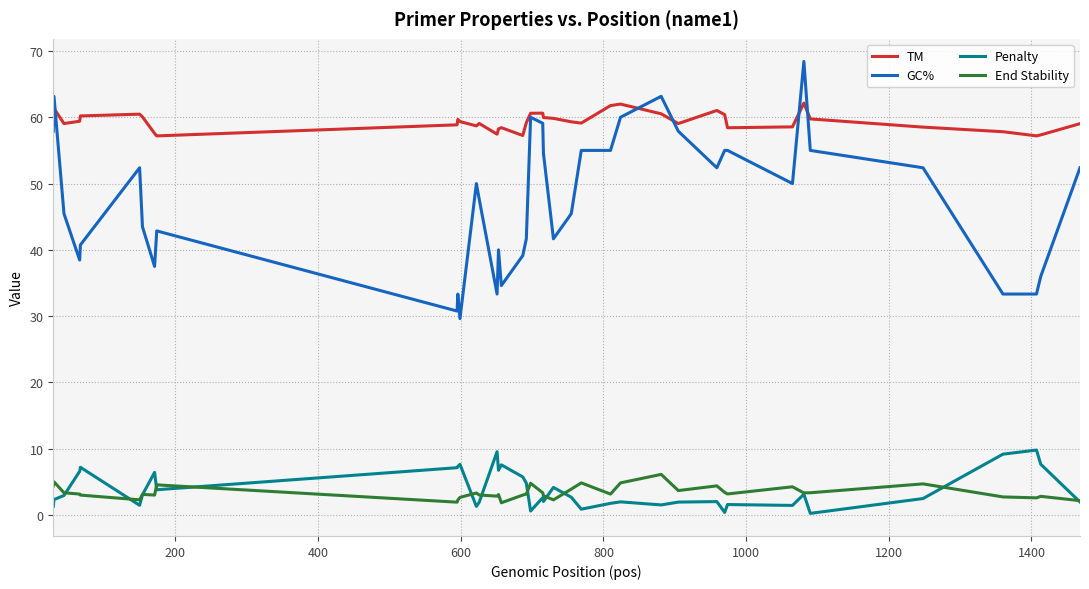

True or false: TM and End Stability intersect in this chart.

False